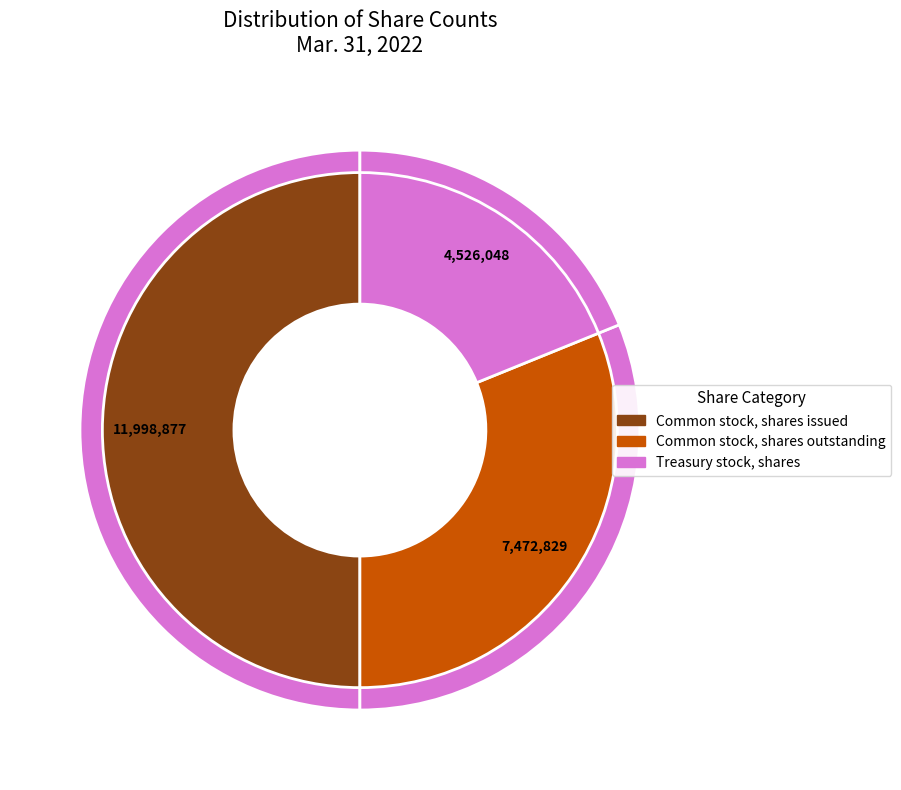

Rank the categories by value from highest to lowest.

Common stock, shares issued, Common stock, shares outstanding, Treasury stock, shares